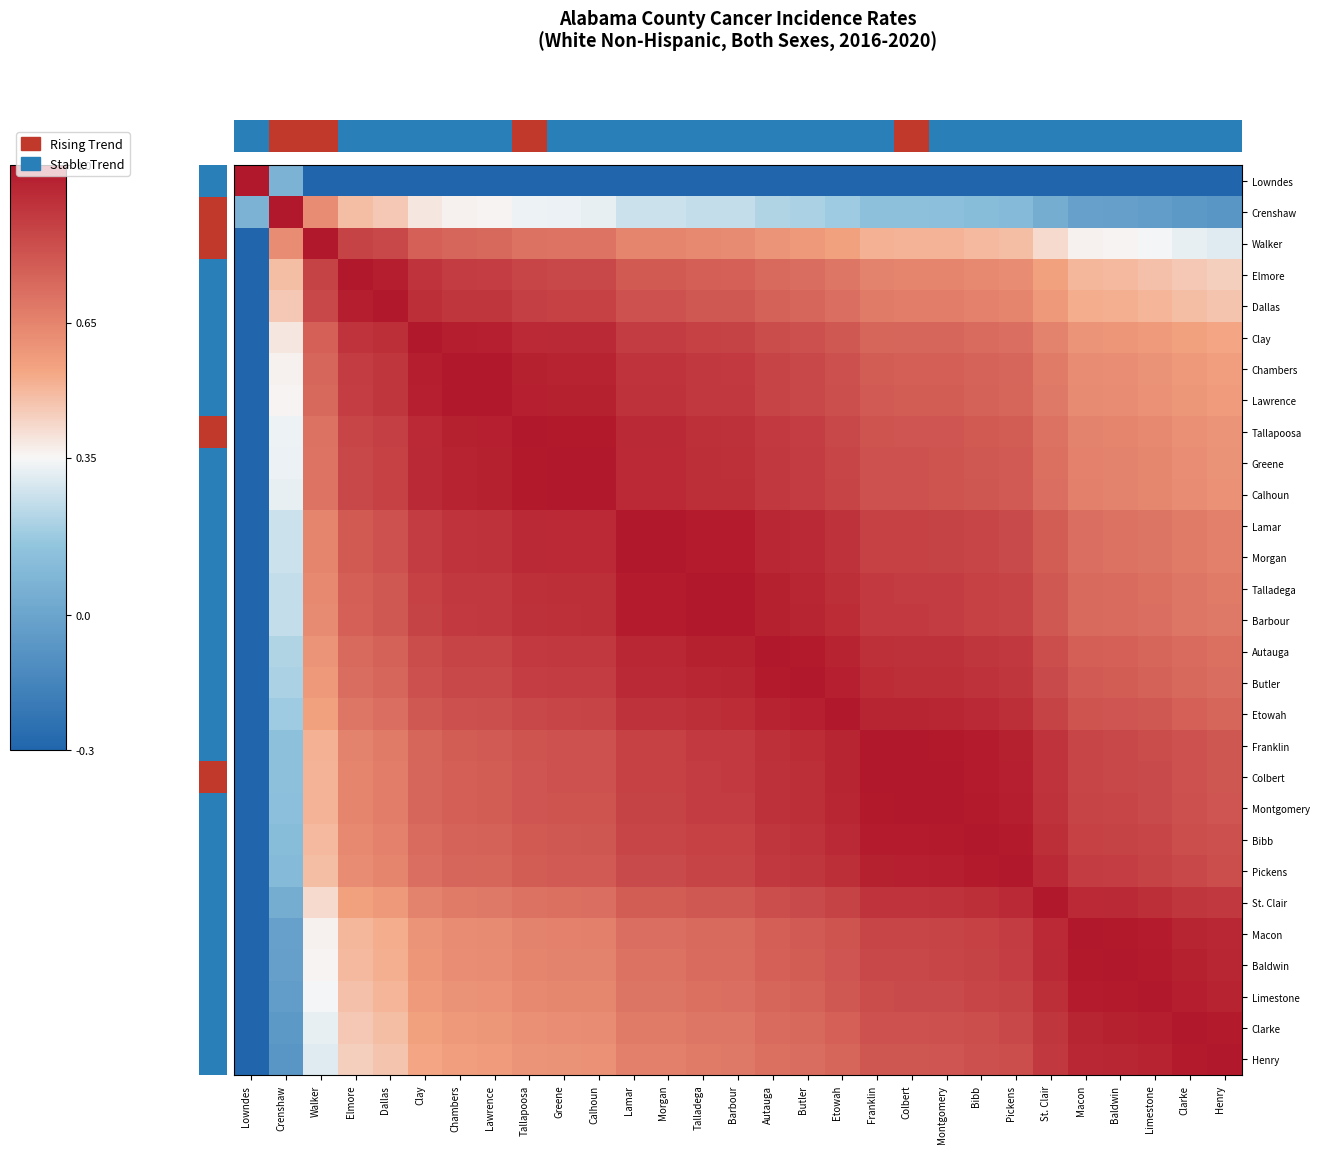

Between St. Clair and Henry, which is larger?

St. Clair